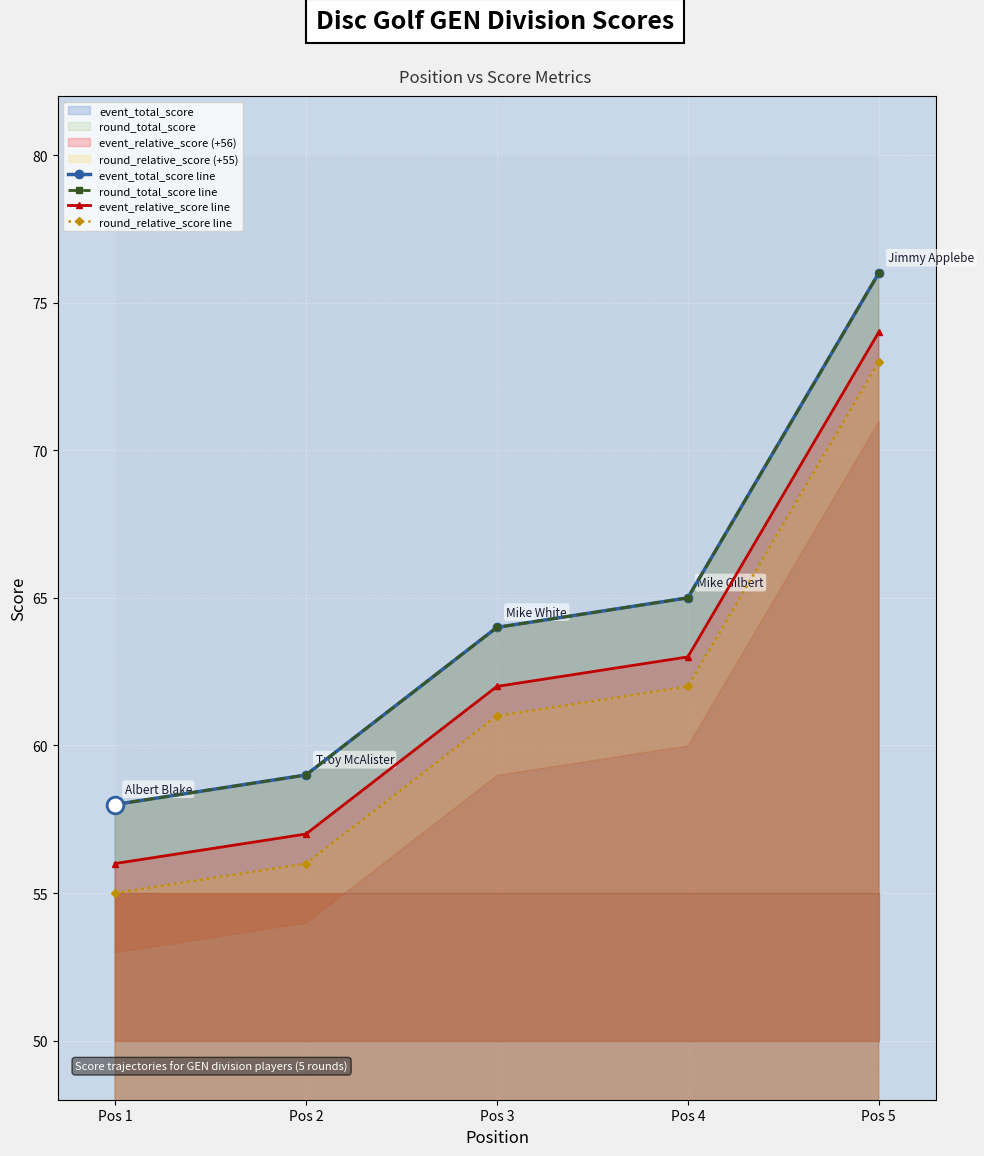

Where does the event_relative_score line series first go above 62?

Pos 4